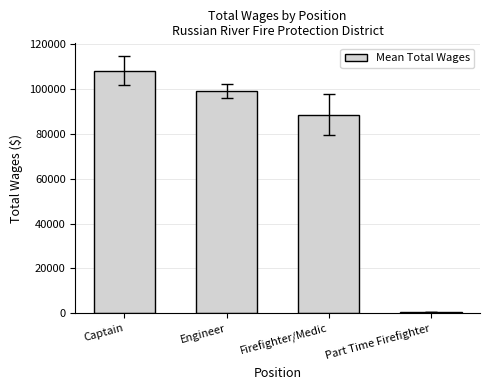

List the labels in order of value, largest first.

Captain, Engineer, Firefighter/Medic, Part Time Firefighter